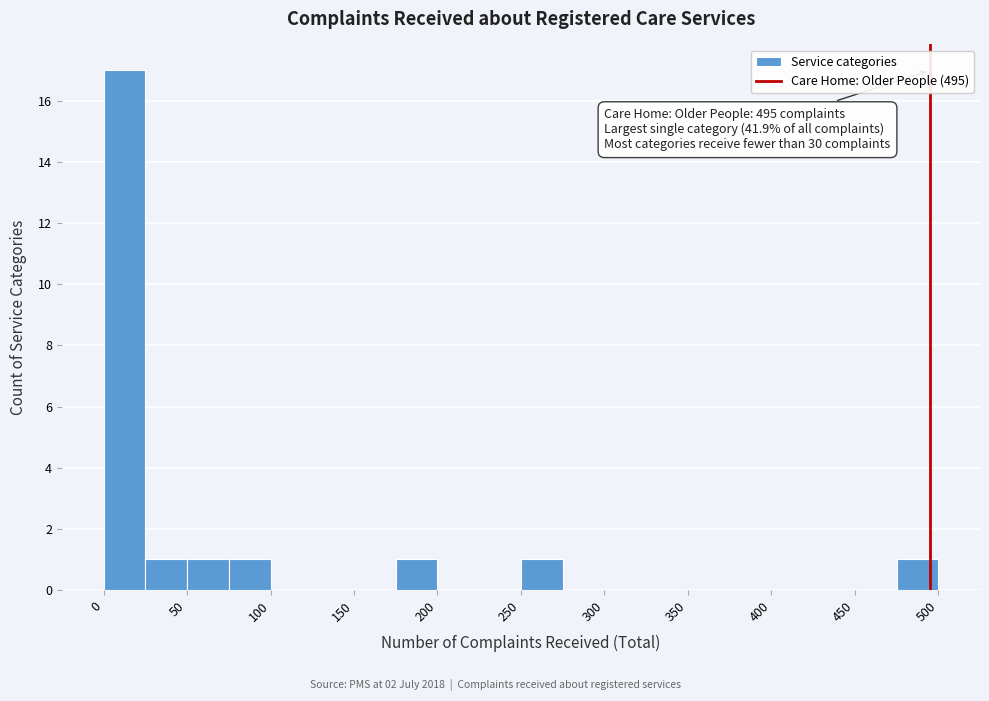

Which range on the x-axis has the tallest bar?

0 to 25